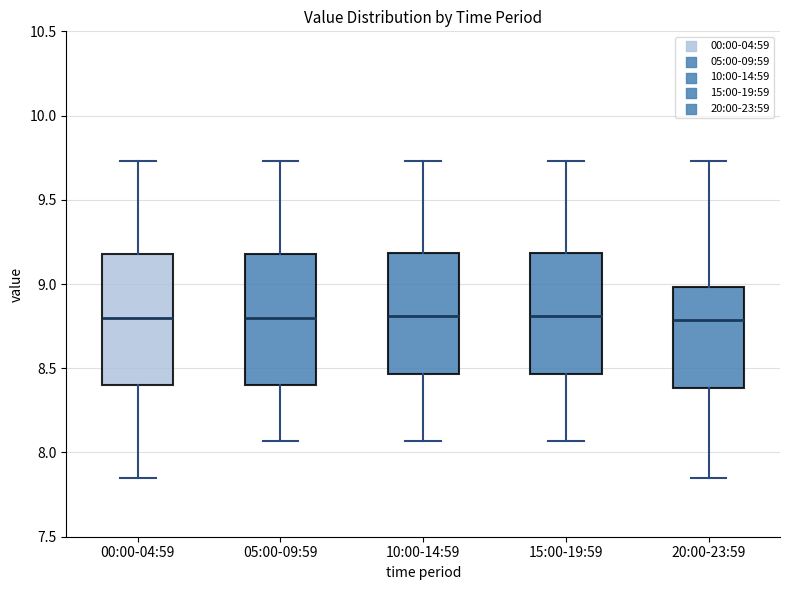

Reading left to right, read every box against the y-axis: the position of its median line, the range the box covers, and the ends of its whiskers. The values are not printed on the chart, so give them approximately, as read against the axis.

00:00-04:59: median 8.80, box 8.40 to 9.20, whiskers 7.85 to 9.75
05:00-09:59: median 8.80, box 8.40 to 9.20, whiskers 8.05 to 9.75
10:00-14:59: median 8.80, box 8.45 to 9.20, whiskers 8.05 to 9.75
15:00-19:59: median 8.80, box 8.45 to 9.20, whiskers 8.05 to 9.75
20:00-23:59: median 8.80, box 8.40 to 9.00, whiskers 7.85 to 9.75